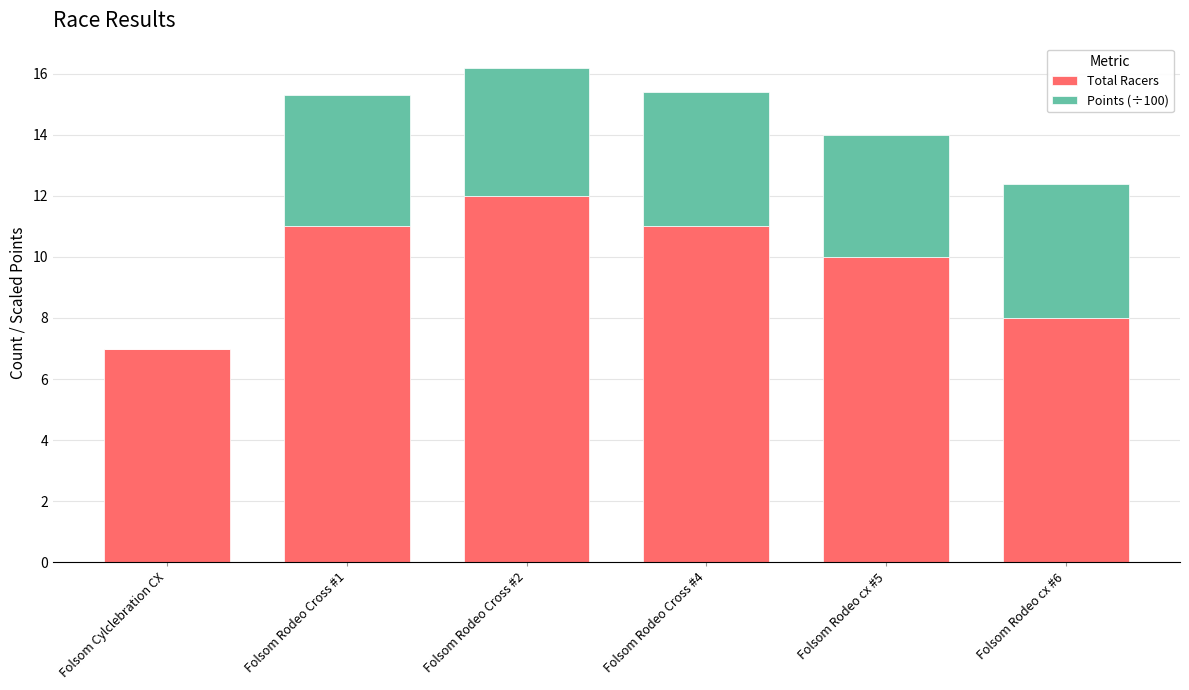

Reading left to right, list the values for the Total Racers series.

Folsom Cylclebration CX=7.0	Folsom Rodeo Cross #1=11.0	Folsom Rodeo Cross #2=12.0	Folsom Rodeo Cross #4=11.0	Folsom Rodeo cx #5=10.0	Folsom Rodeo cx #6=8.0